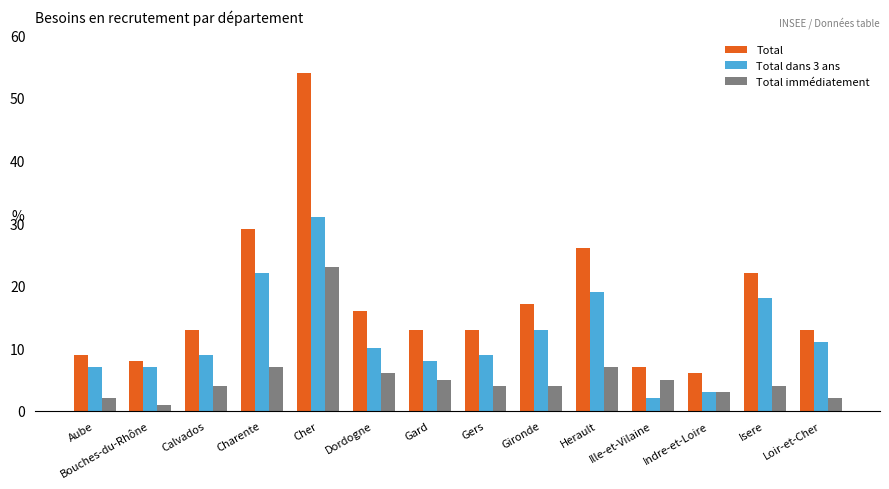

What are all the series names shown in the legend?

Total, Total dans 3 ans, Total immédiatement